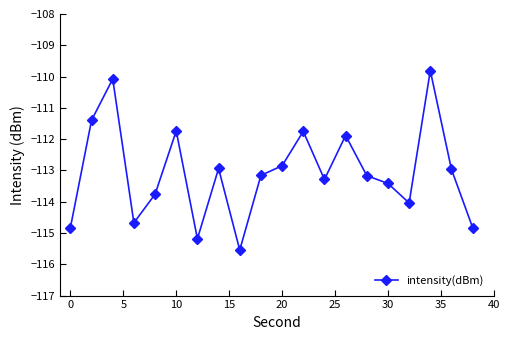

What is the difference between the maximum and second lowest values?

5.4